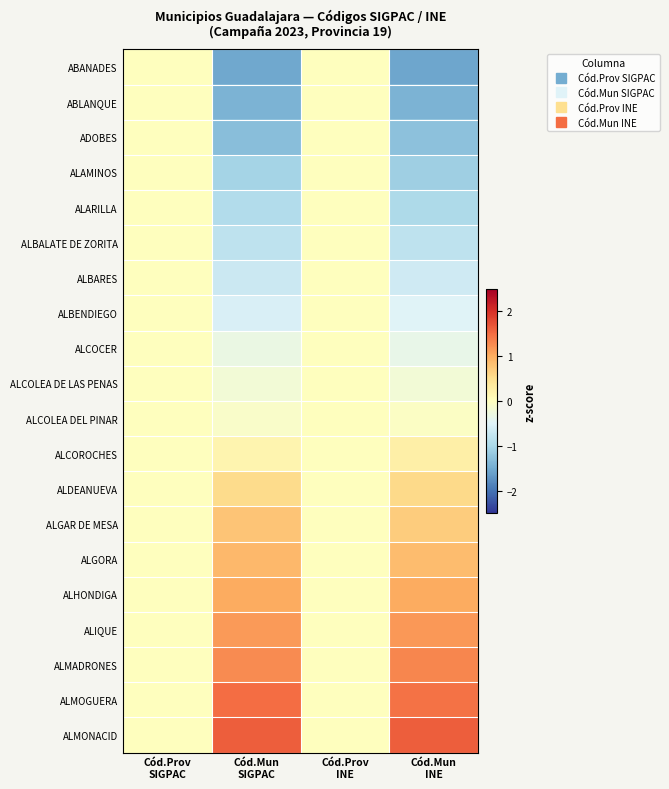

Which category has the lowest value across all series?

Cód.Mun
INE